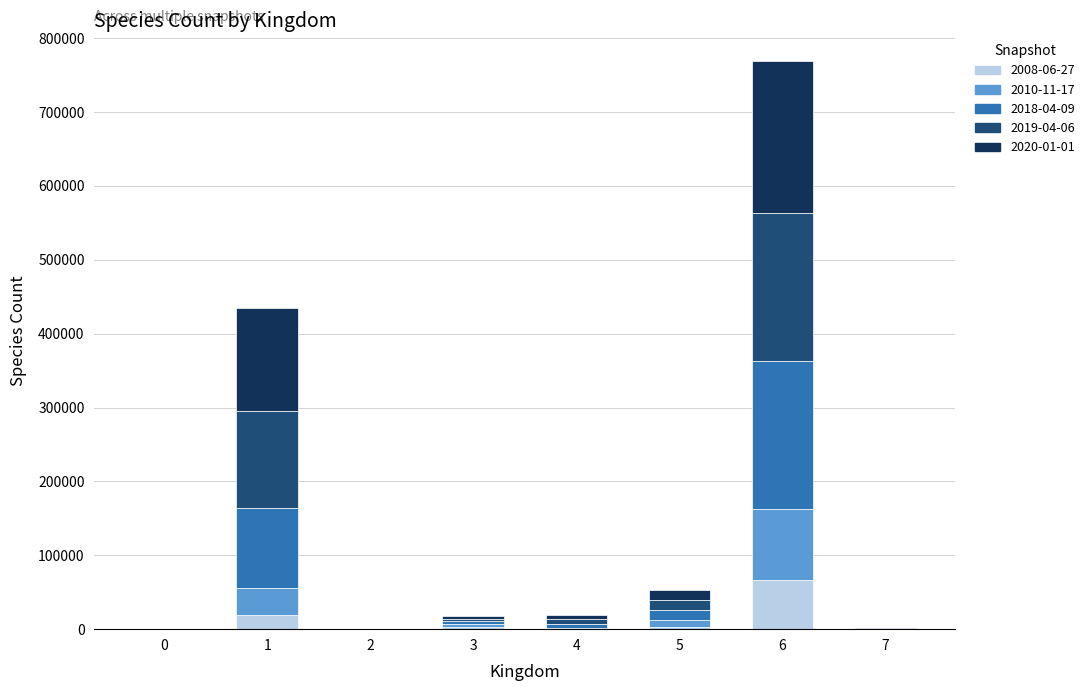

At which category is the sum across all series the highest?

6